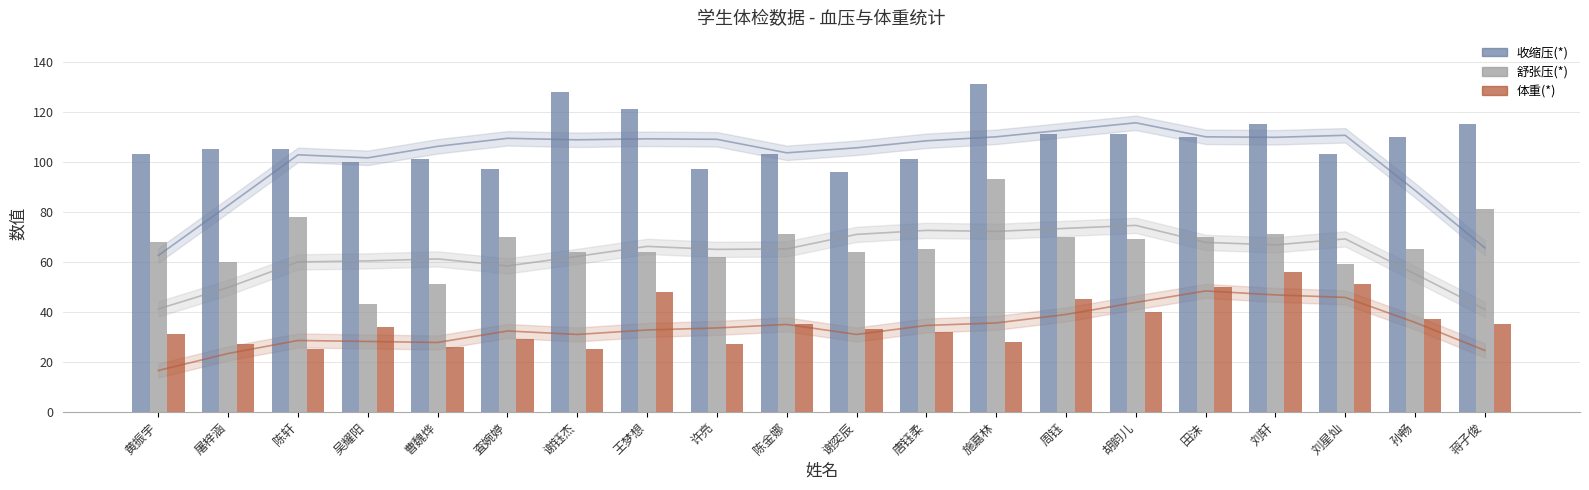

What is the label of the 14th bar from the left?

周钰